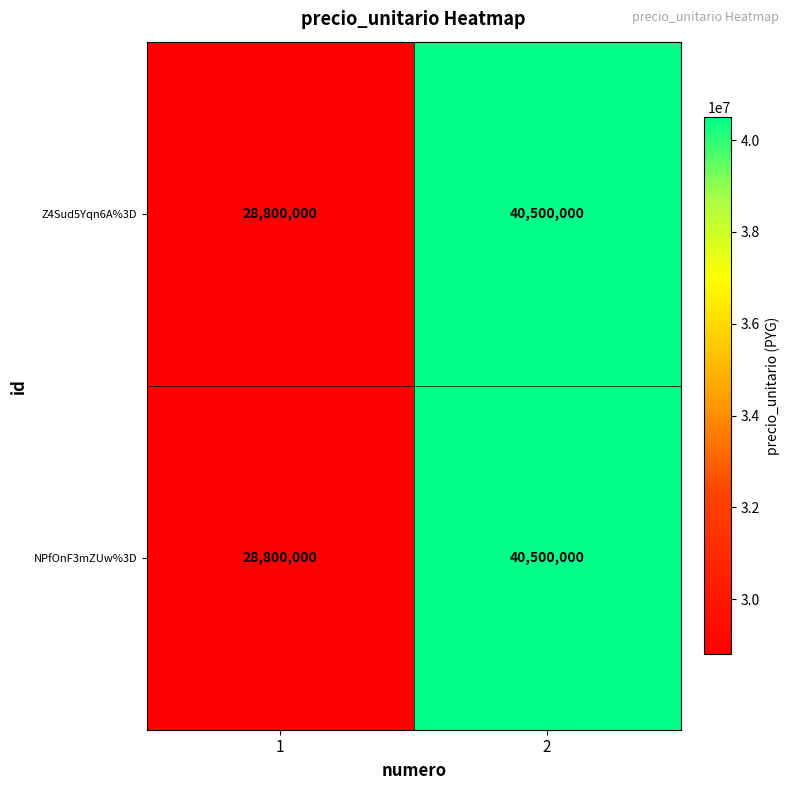

What is the sum of the NPfOnF3mZUw%3D values at 2 and 1?

69300000